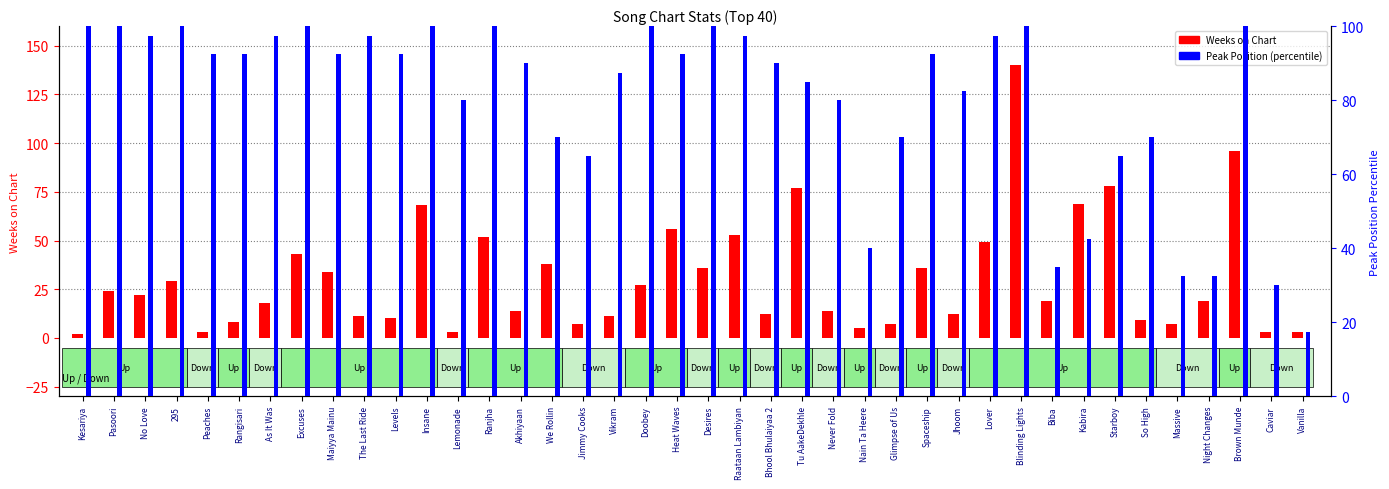

List the labels in order of Peak Position (percentile) value, largest first.

Kesariya, Pasoori, 295, Excuses, Insane, Ranjha, Doobey, Desires, Blinding Lights, Brown Munde, No Love, As It Was, The Last Ride, Raataan Lambiyan, Lover, Peaches, Rangisari, Maiyya Mainu, Levels, Heat Waves, Spaceship, Akhiyaan, Bhool Bhulaiyaa 2, Vikram, Tu AakeDekhle, Jhoom, Lemonade, Never Fold, We Rollin, Glimpse of Us, So High, Jimmy Cooks, Starboy, Kabira, Nain Ta Heere, Biba, Massive, Night Changes, Caviar, Vanilla